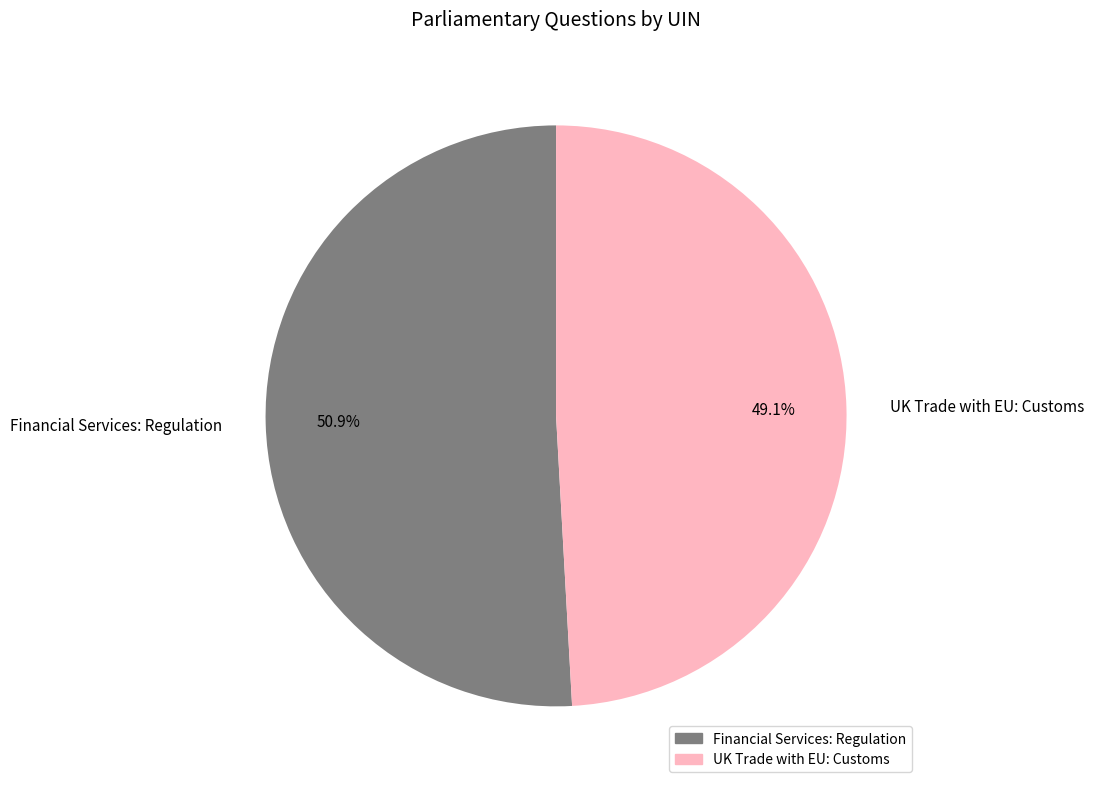

How many segments does this pie chart have?

2